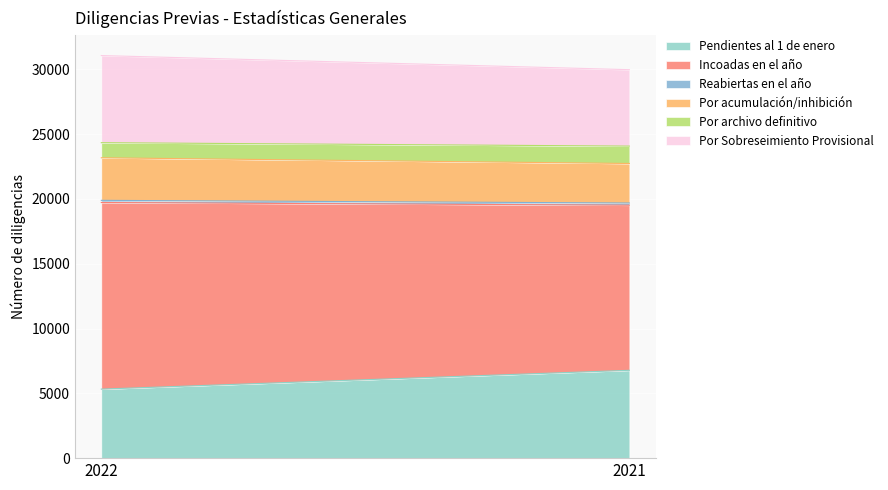

Reading right to left, list all the values displayed in this chart.

Pendientes al 1 de enero: 2021=6777	2022=5325
Incoadas en el año: 2021=12737	2022=14398
Reabiertas en el año: 2021=170	2022=167
Por acumulación/inhibición: 2021=3049	2022=3283
Por archivo definitivo: 2021=1342	2022=1166
Por Sobreseimiento Provisional: 2021=5896	2022=6722